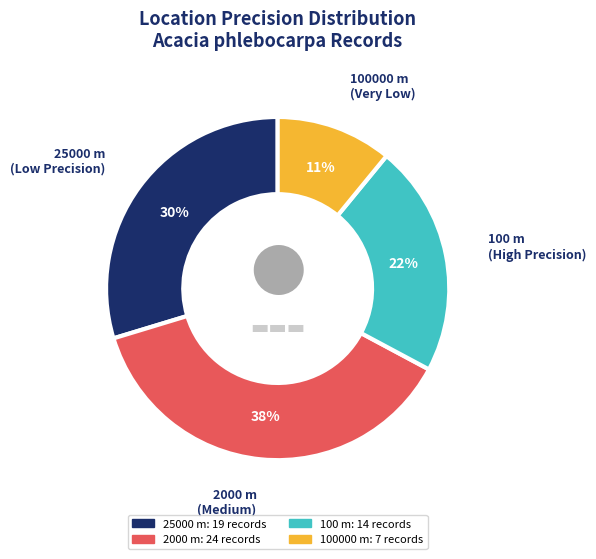

To the nearest percent, what is the average slice percentage?

25%